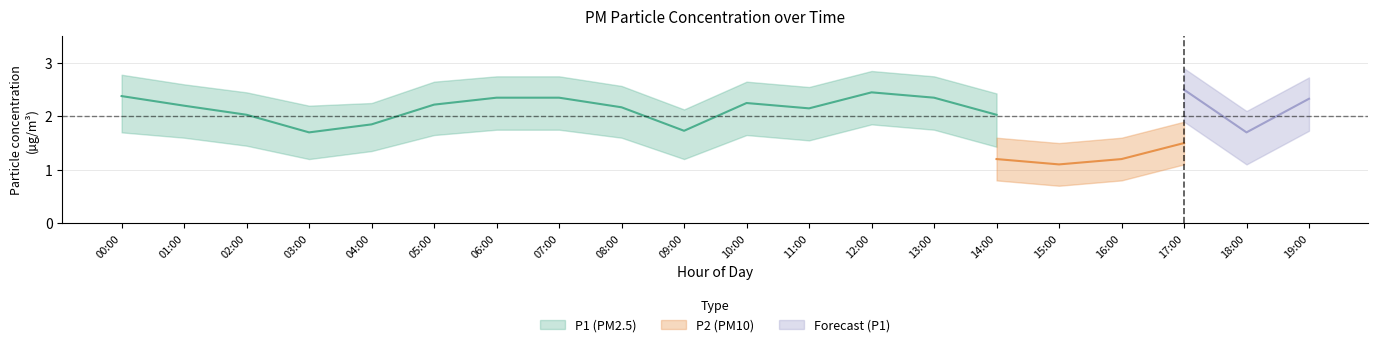

What is the value of the P1 point at the 3rd from the left?

2.0